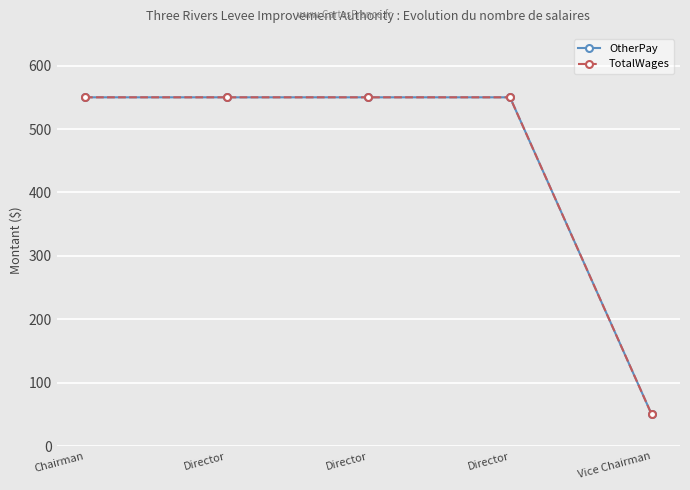

Does the chart have visible grid lines?

Yes